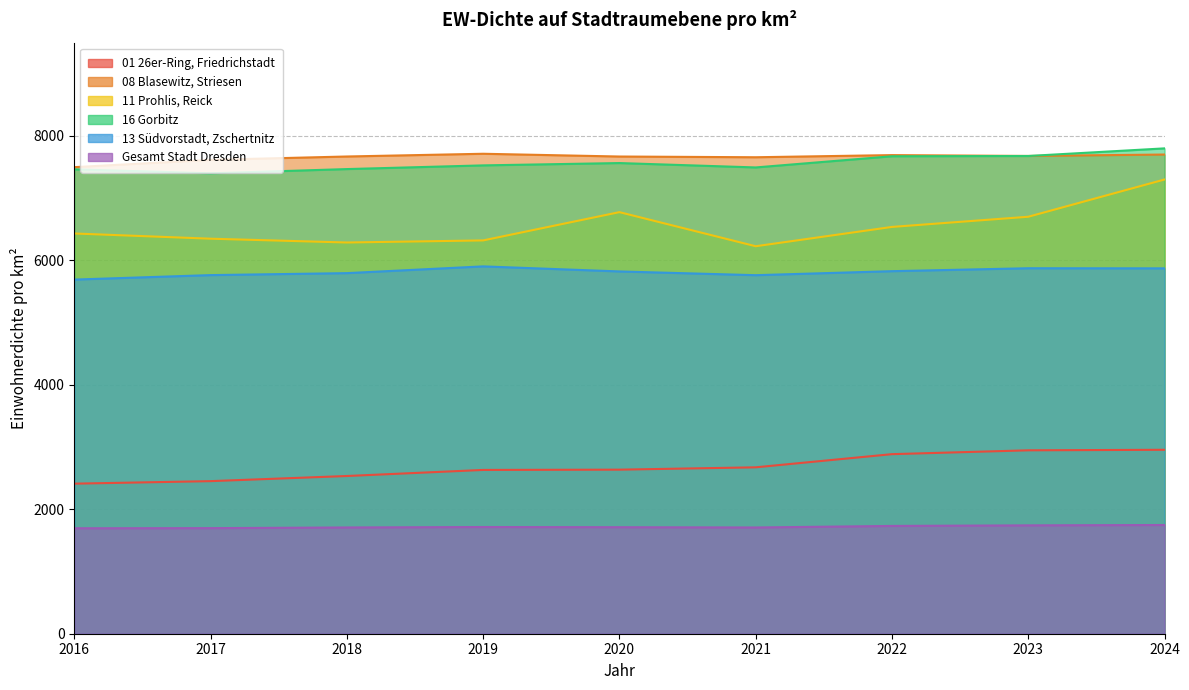

Does the chart have visible grid lines?

Yes